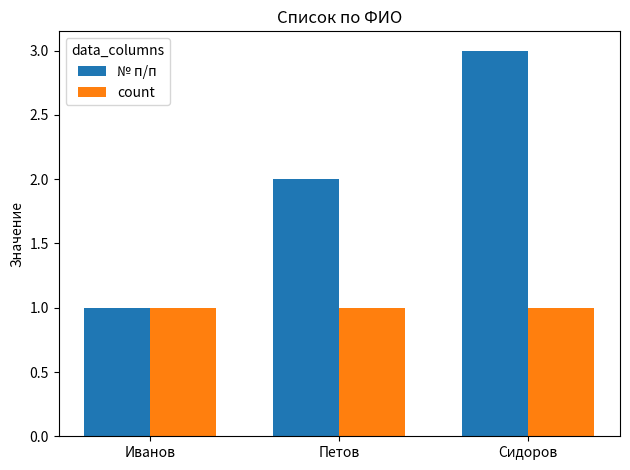

What is the value of the № п/п bar at the 2nd from the left?

2